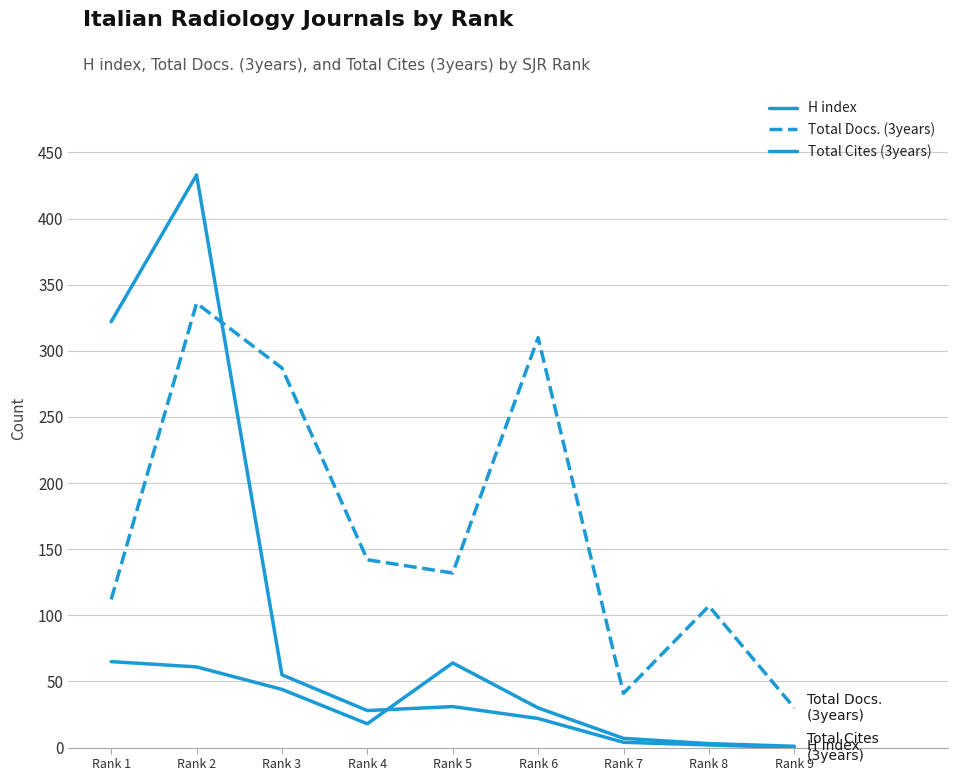

True or false: H index has a value of 3 at Rank 7.

False